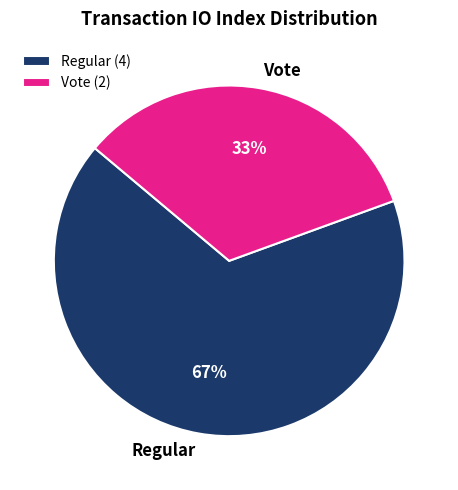

To the nearest percent, what percentage of the pie is Regular?

67%